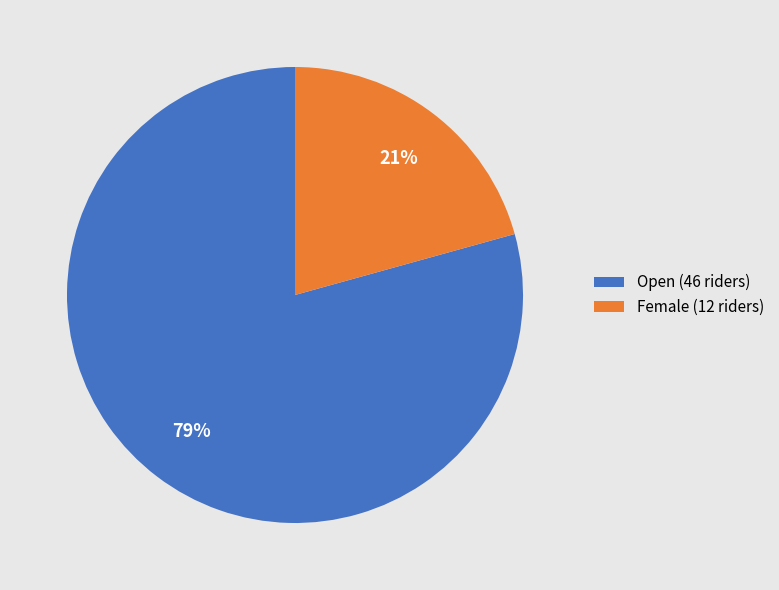

To the nearest percent, what percentage of the pie is Female?

21%